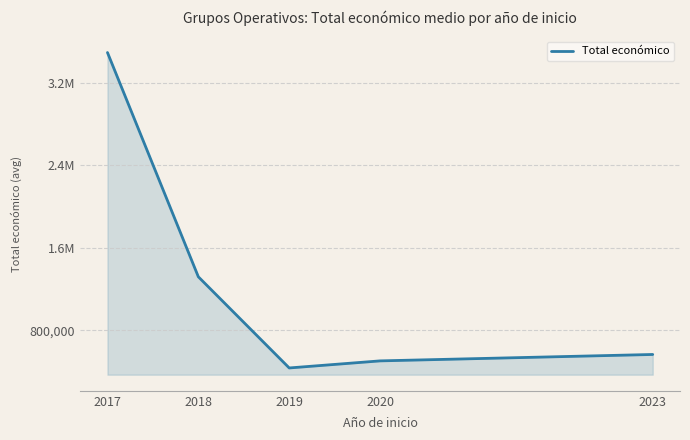

Is this an area chart (filled region under the line)?

Yes